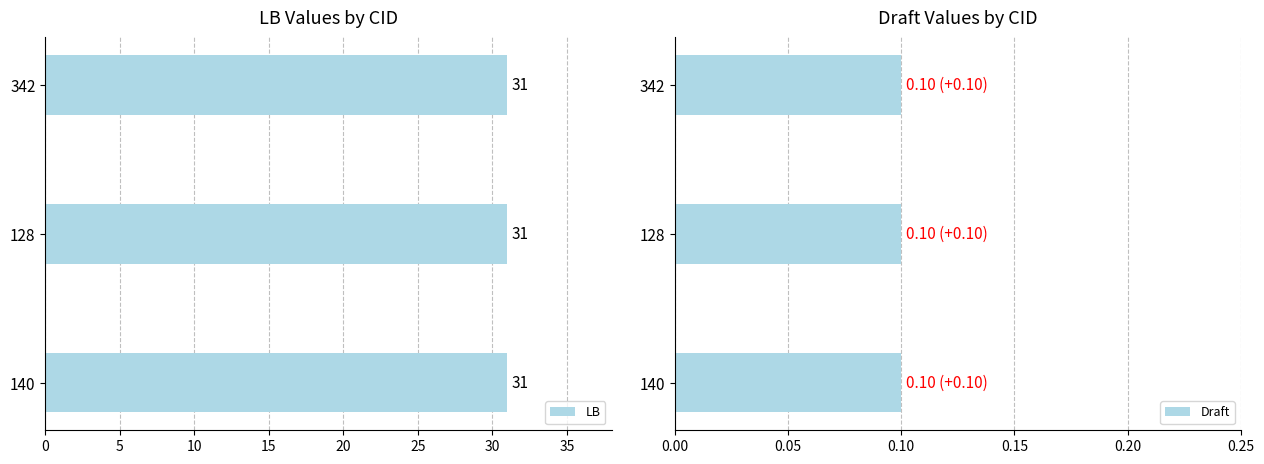

The value of LB at 140 is 47.3. True or false?

False